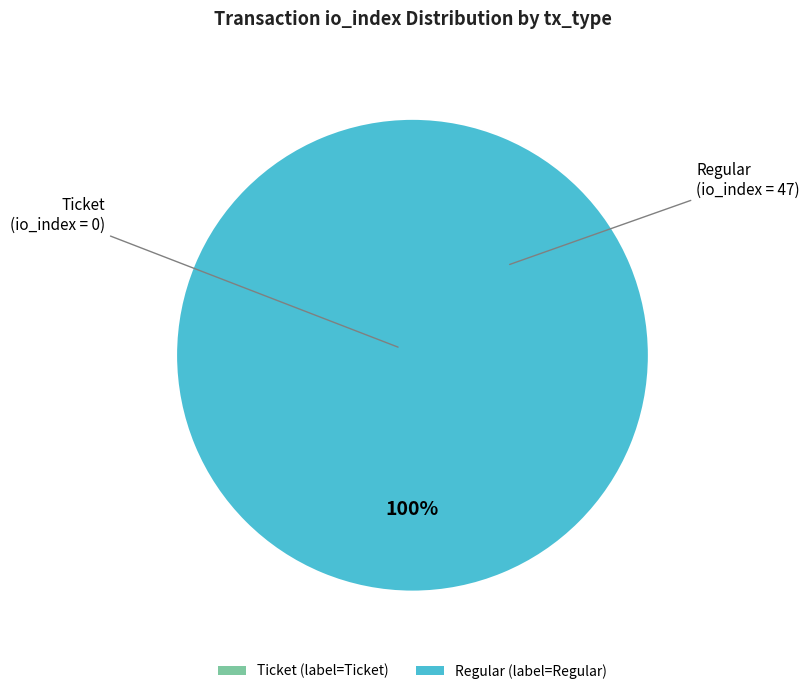

Count the number of slices in the pie.

2